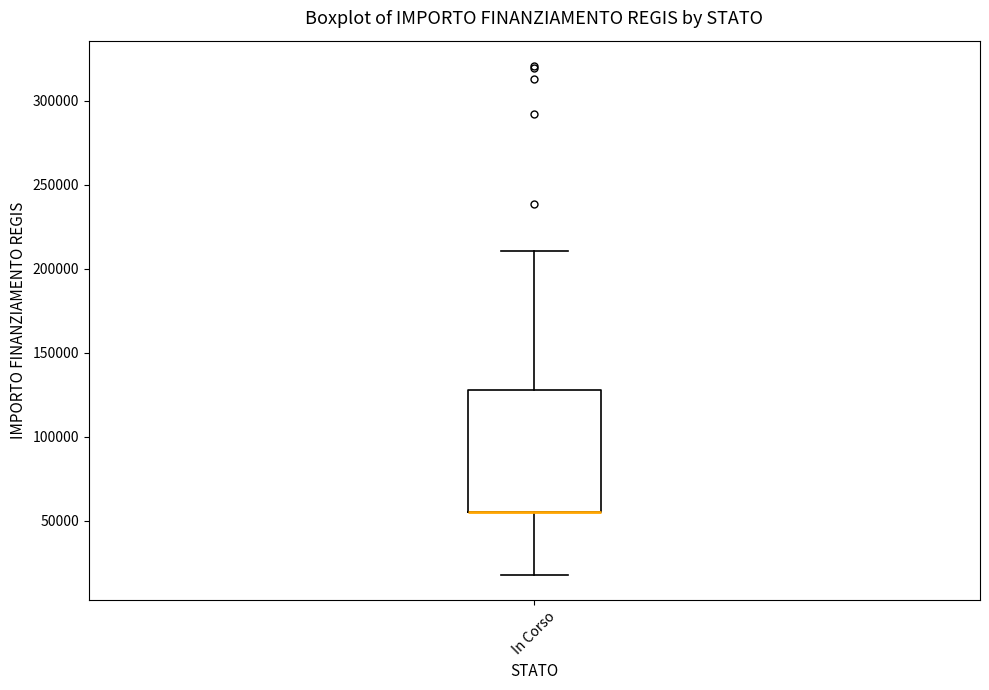

Transcribe this box plot: give where the median line is, the range the box spans, and where the two whiskers end, as read against the y-axis. The values are not printed on the chart, so give them approximately, as read against the axis.

median 55000 (drawn on the box's lower edge), box 55000 to 130000, whiskers 20000 to 210000